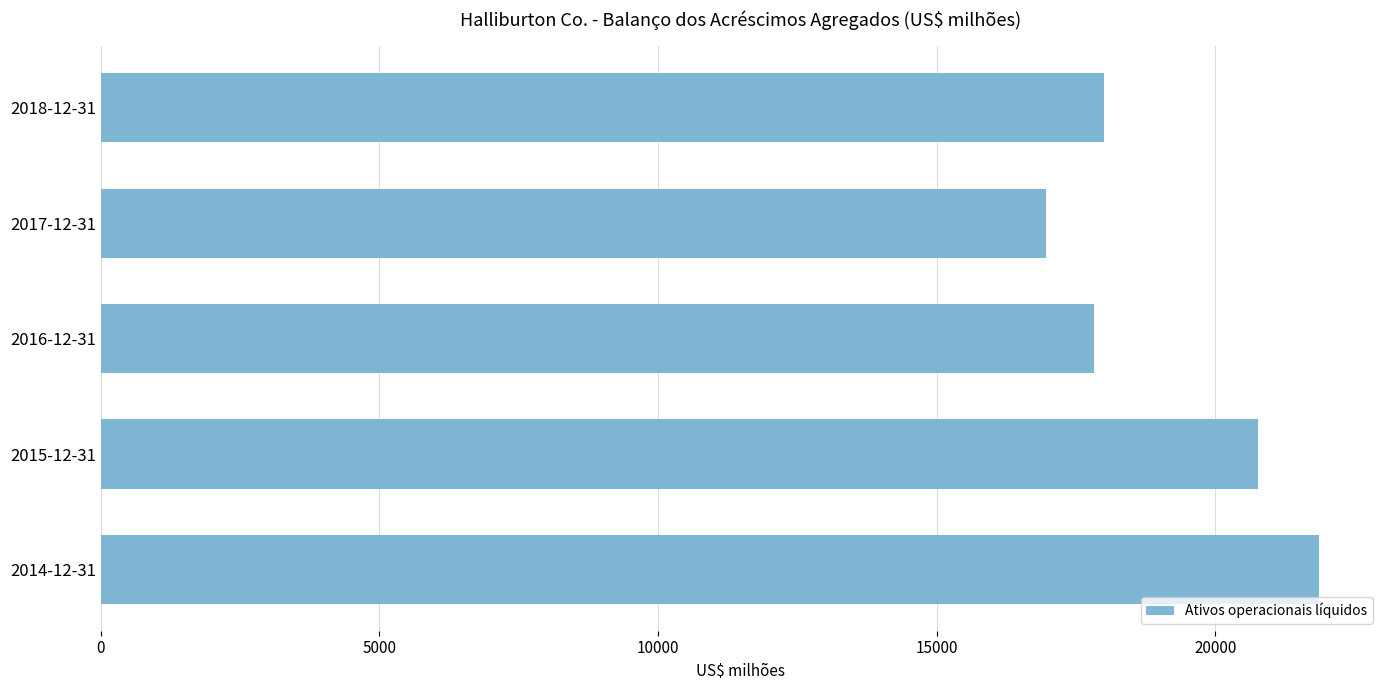

What is the change in value from 2017-12-31 to 2016-12-31?

+869